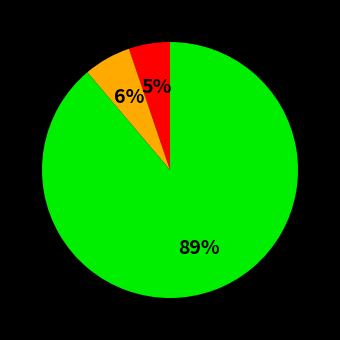

Is there a majority slice in this chart?

Yes